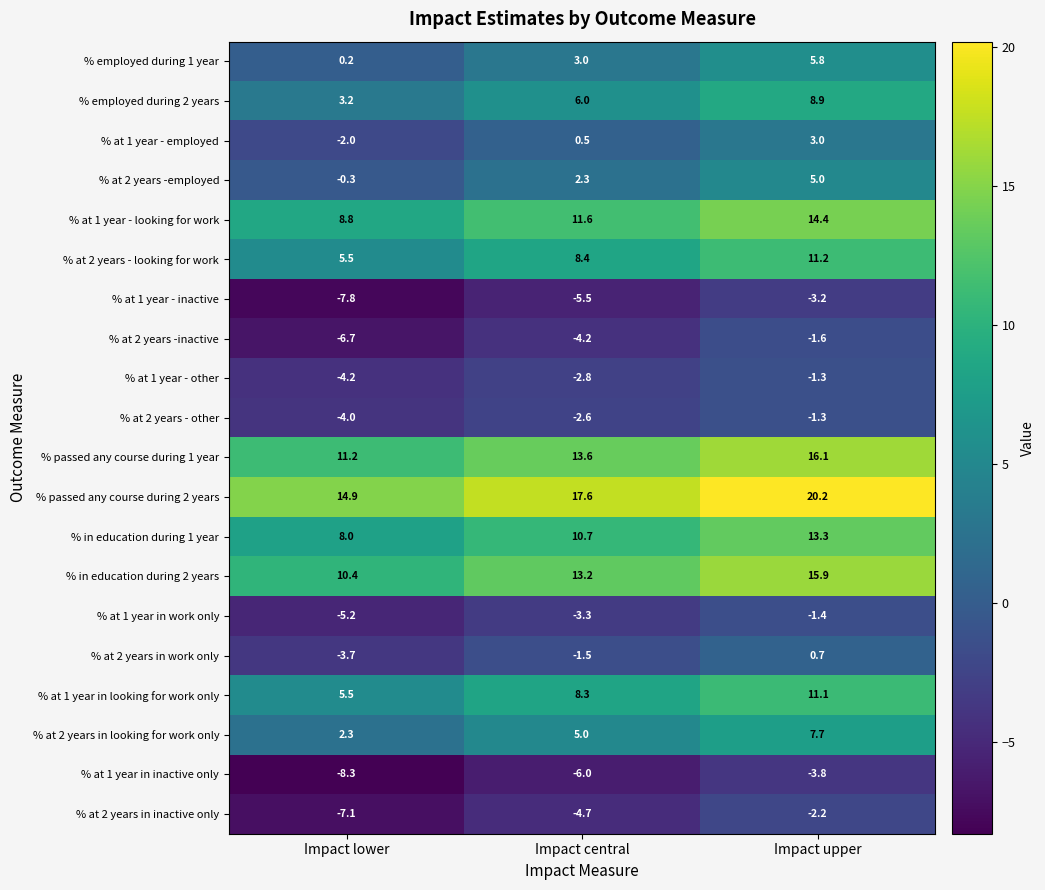

What is the difference between the highest and lowest values at Impact central?

23.6